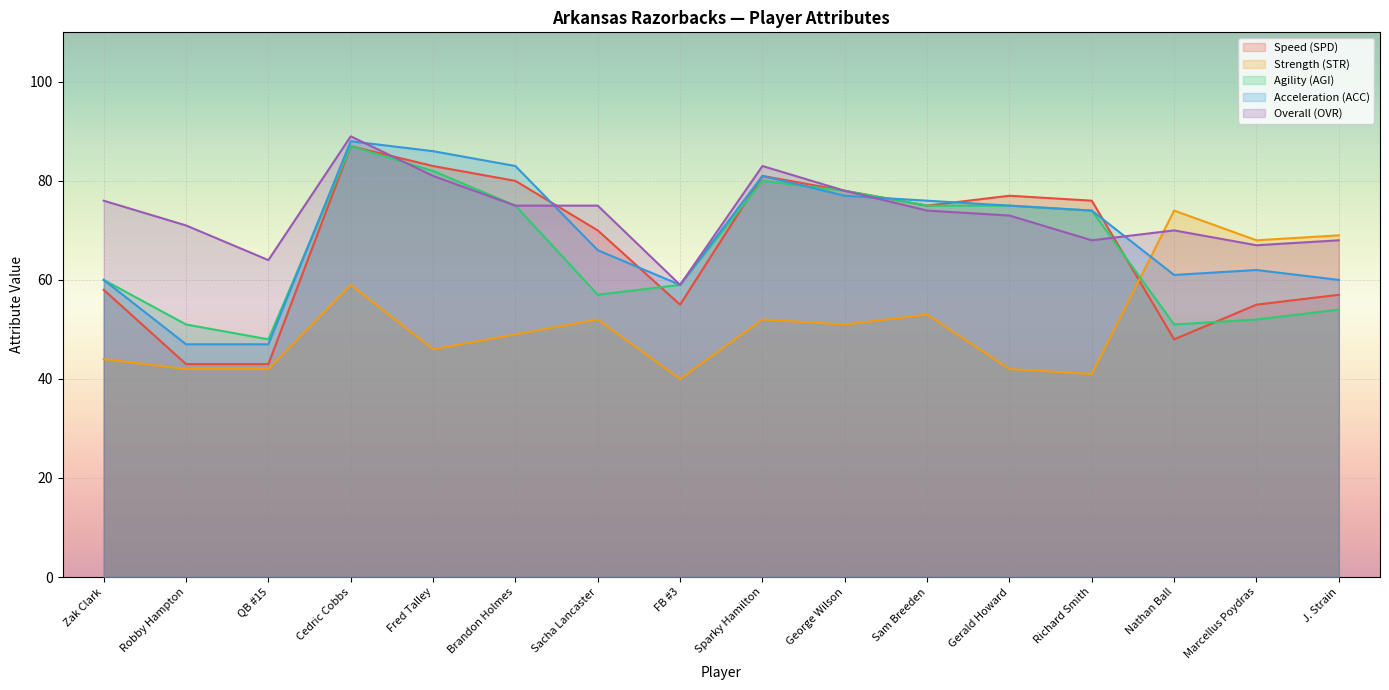

True or false: Speed (SPD) has a value of 41 at Richard Smith.

False